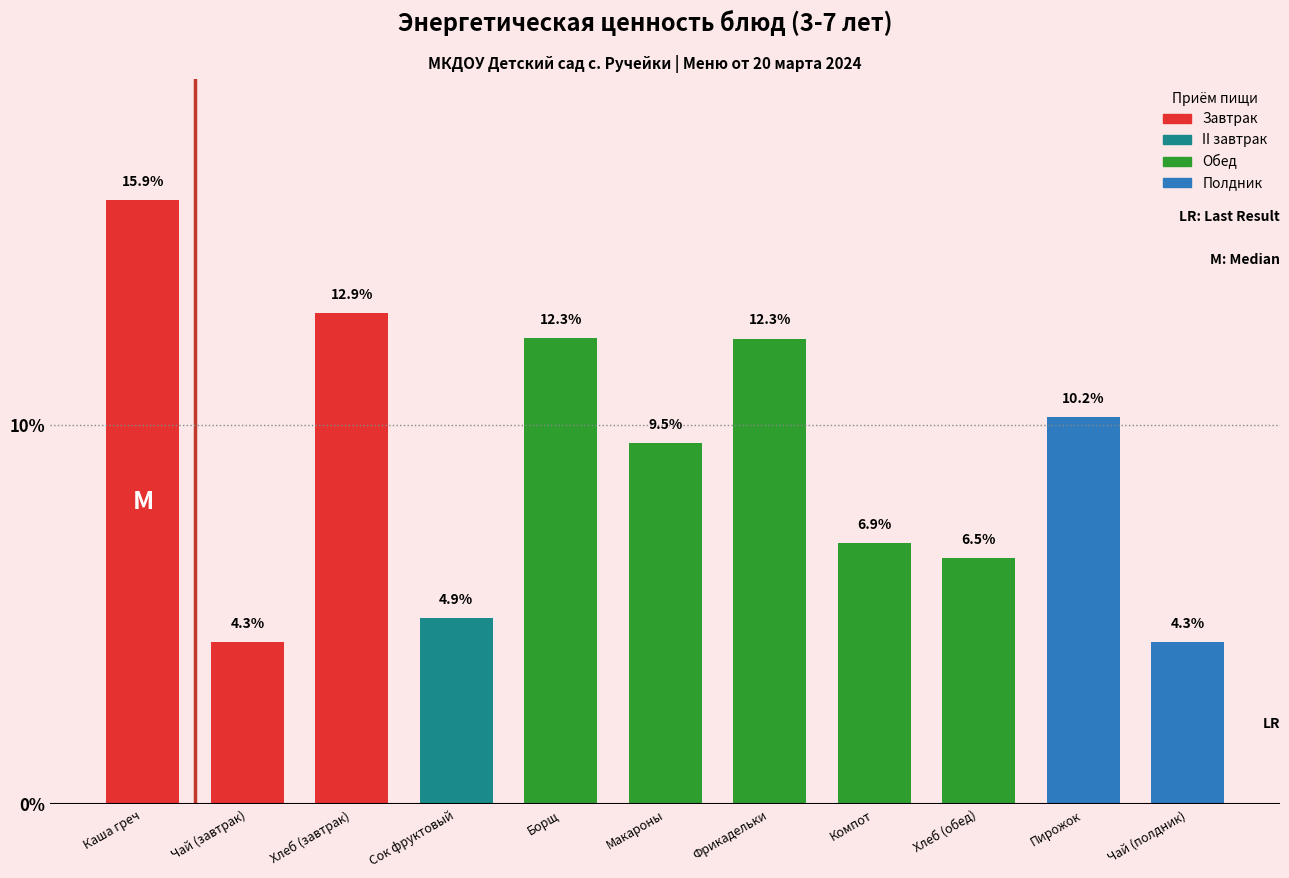

Reading right to left, what are all the values shown in this chart?

4.3	10.2	6.5	6.9	12.3	9.5	12.3	4.9	12.9	4.3	15.9